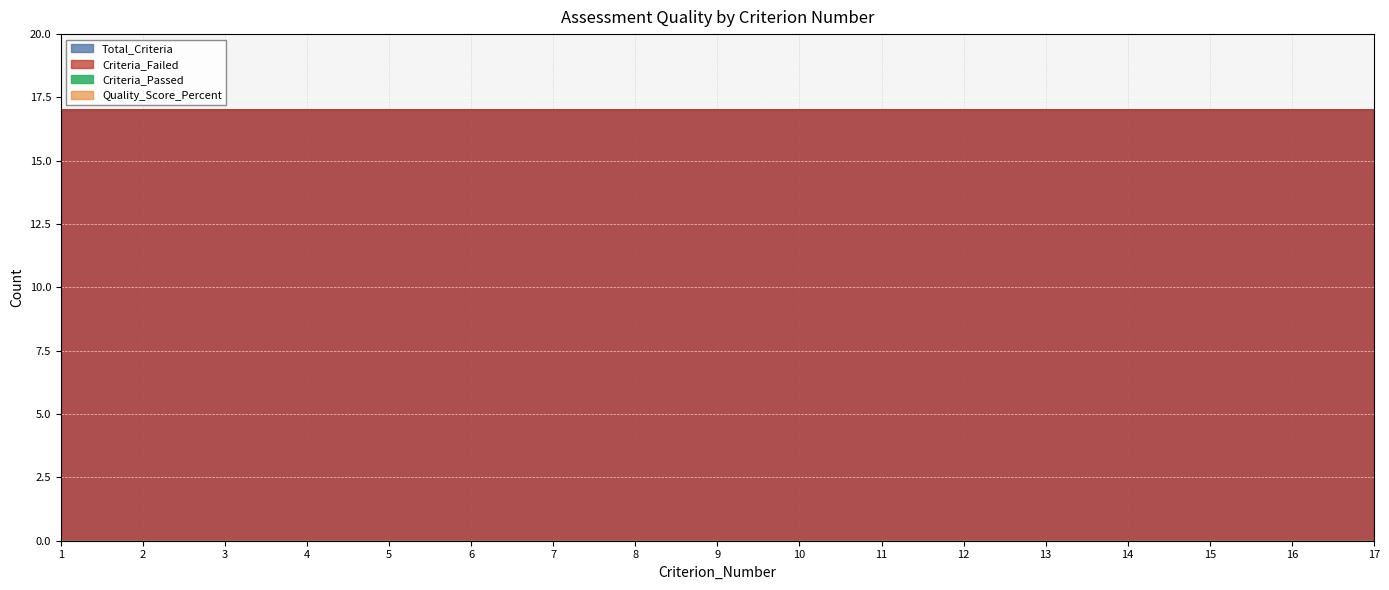

What is the spread (max minus min) of values at 4?

17